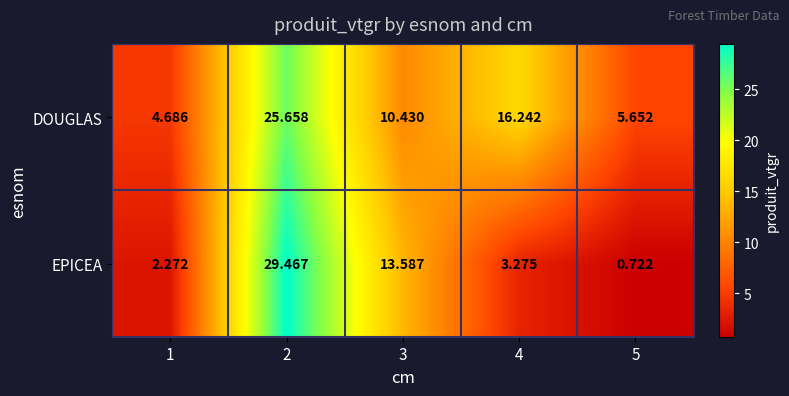

Is the value of DOUGLAS at 5 greater than the value of EPICEA at 4?

Yes